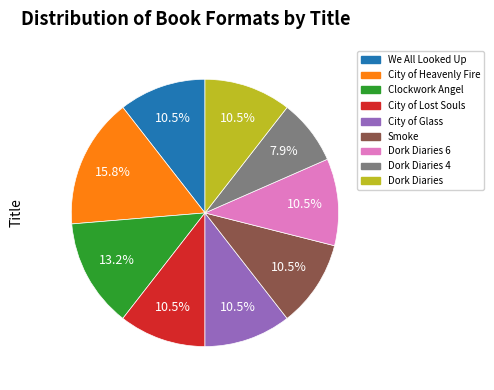

Do City of Lost Souls and City of Heavenly Fire together represent more than half of the pie?

No